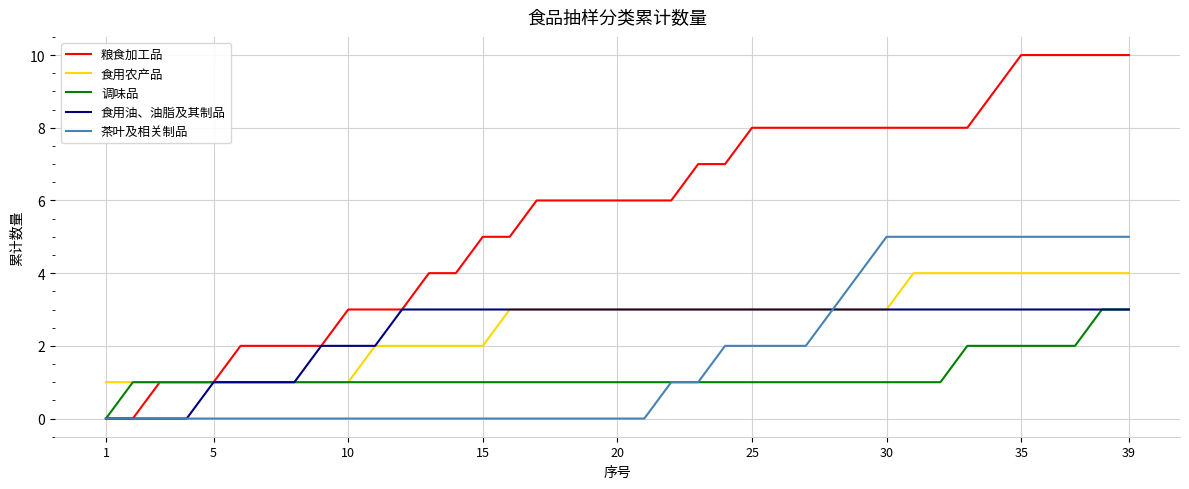

What is the highest value of the 粮食加工品 series?

10